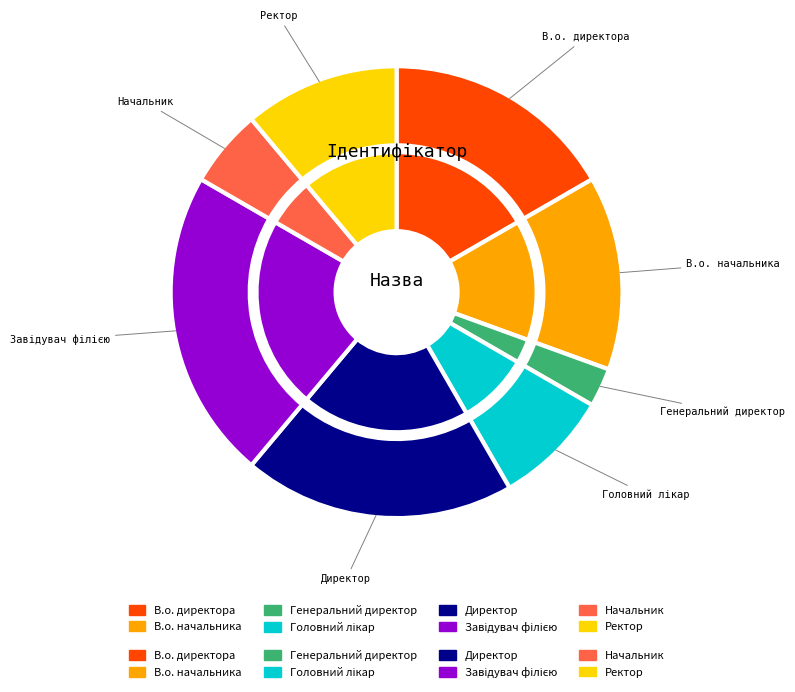

To the nearest percent, what is the average slice percentage?

12%